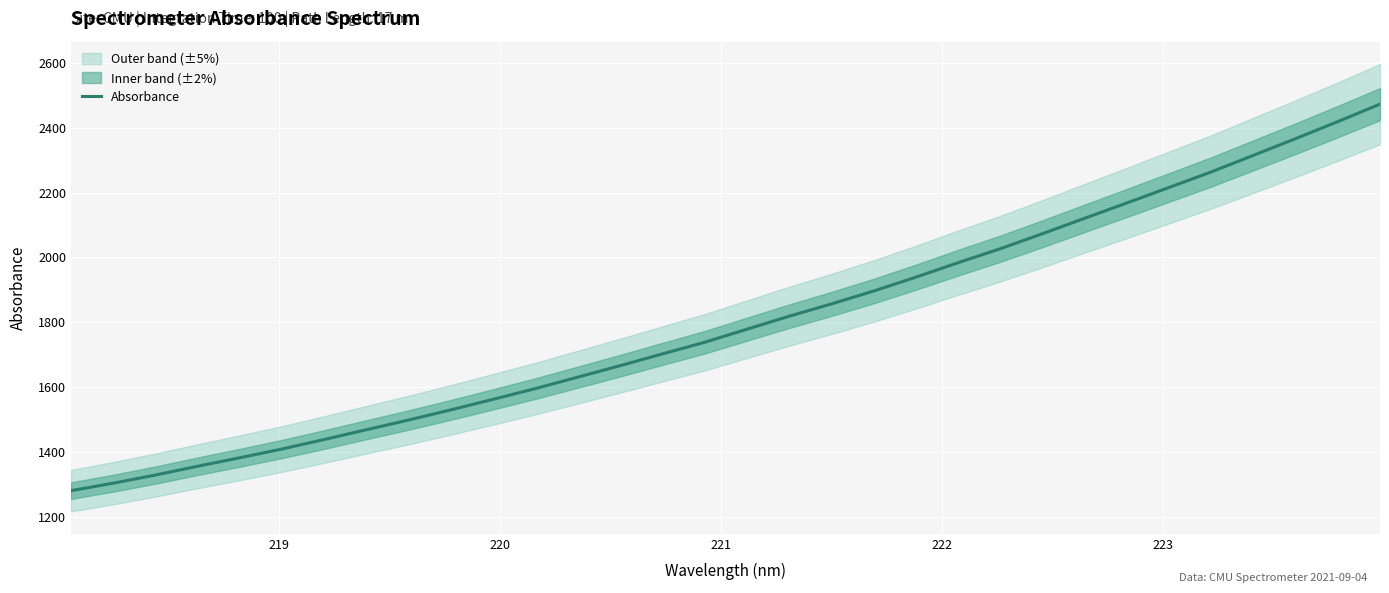

What is the maximum value shown in the chart?

2472.7